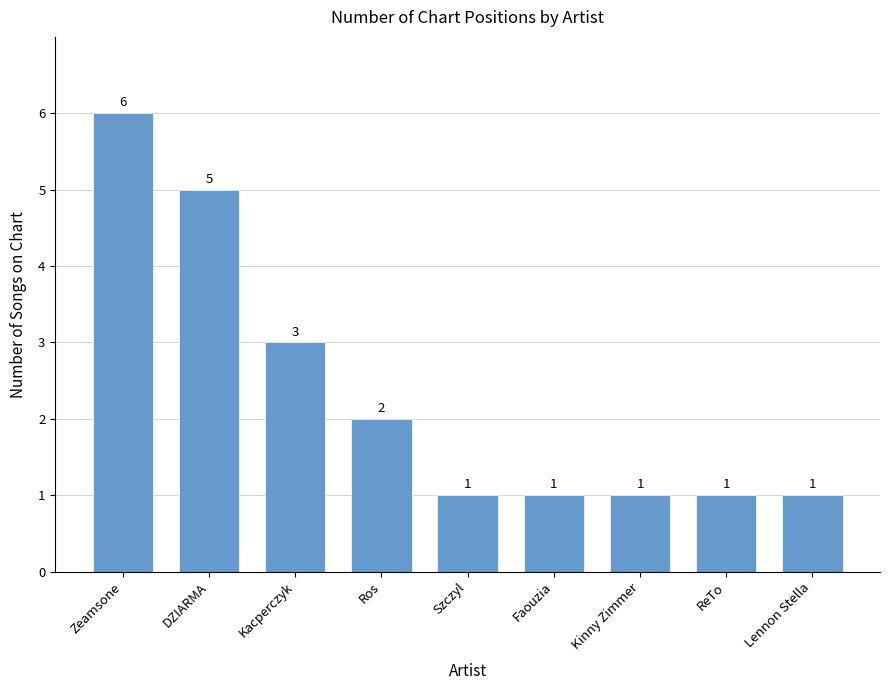

What is the change in value from Zeamsone to Ros?

-4